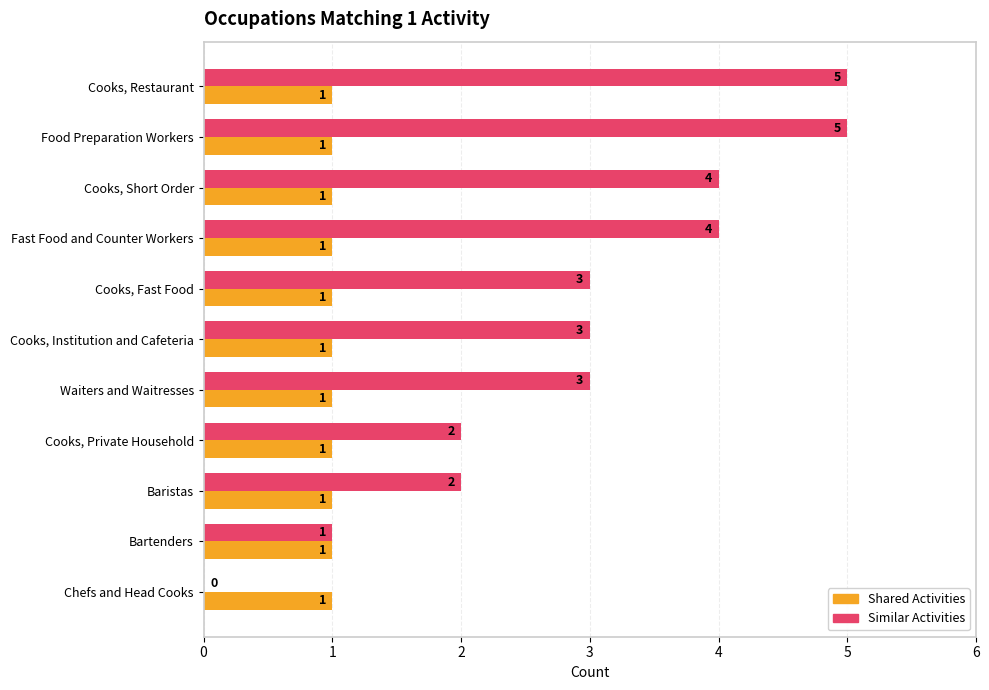

What is the sum of all Shared Activities values?

11